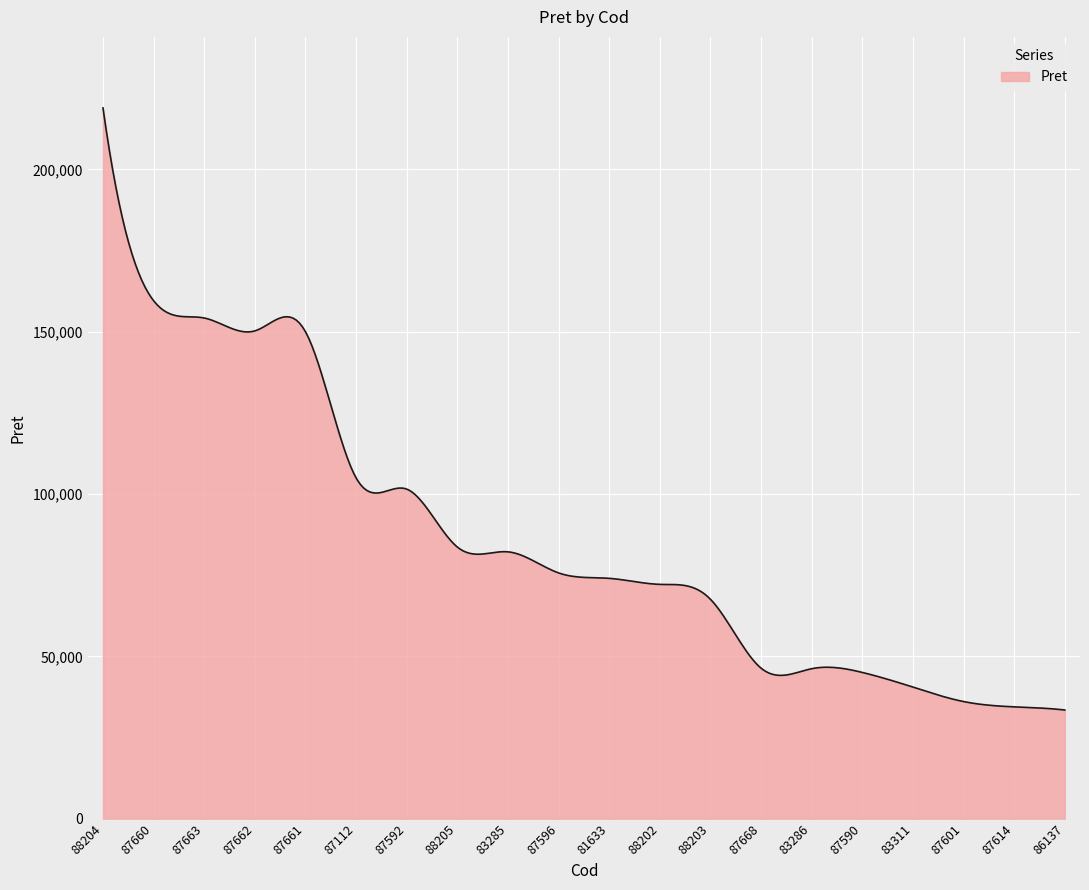

What is the maximum value shown in the chart?

218930.0